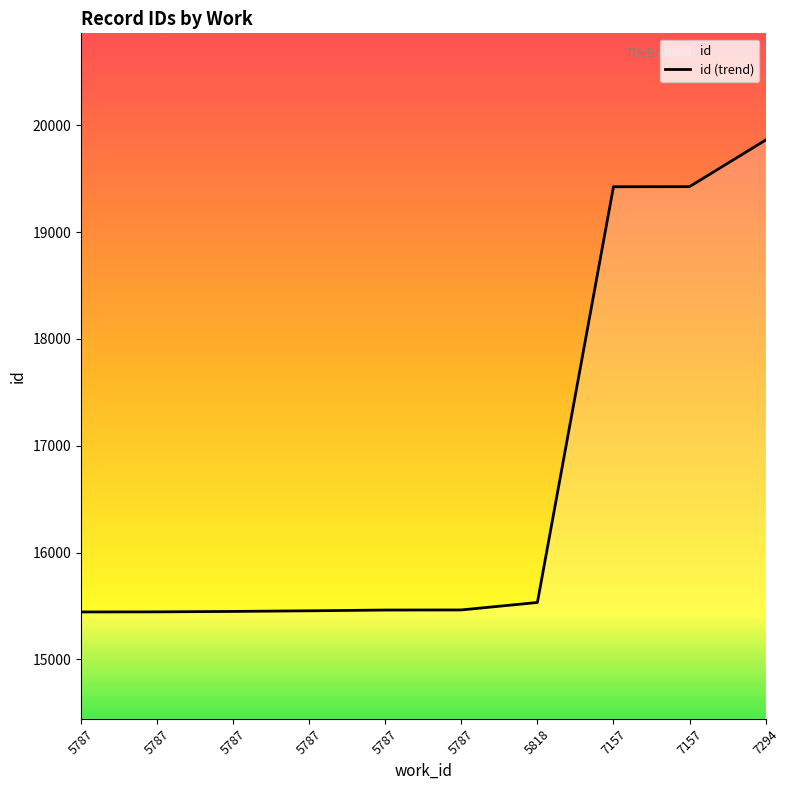

Between 5787 and 5787, which is larger?

5787